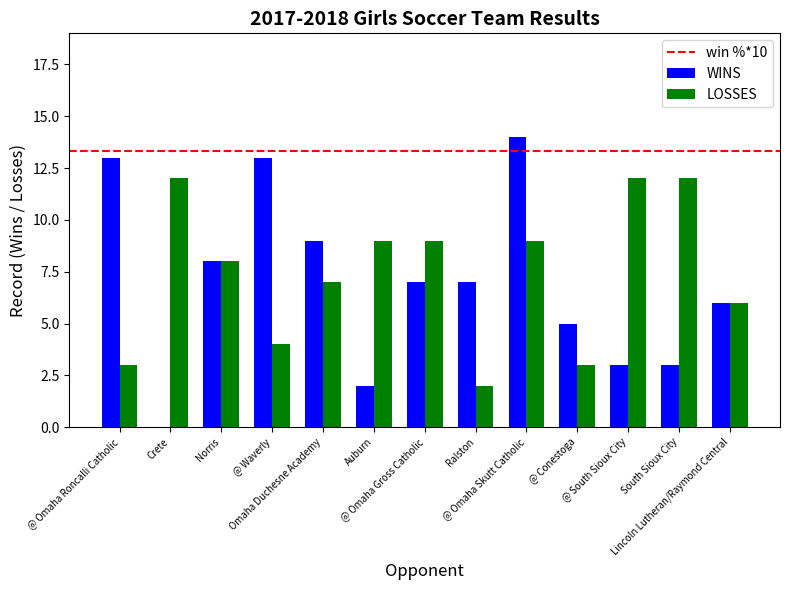

Reading right to left, what are all the values shown in this chart?

WINS: Lincoln Lutheran/Raymond Central=6	South Sioux City=3	@ South Sioux City=3	@ Conestoga=5	@ Omaha Skutt Catholic=14	Ralston=7	@ Omaha Gross Catholic=7	Auburn=2	Omaha Duchesne Academy=9	@ Waverly=13	Norris=8	Crete=0	@ Omaha Roncalli Catholic=13
LOSSES: Lincoln Lutheran/Raymond Central=6	South Sioux City=12	@ South Sioux City=12	@ Conestoga=3	@ Omaha Skutt Catholic=9	Ralston=2	@ Omaha Gross Catholic=9	Auburn=9	Omaha Duchesne Academy=7	@ Waverly=4	Norris=8	Crete=12	@ Omaha Roncalli Catholic=3